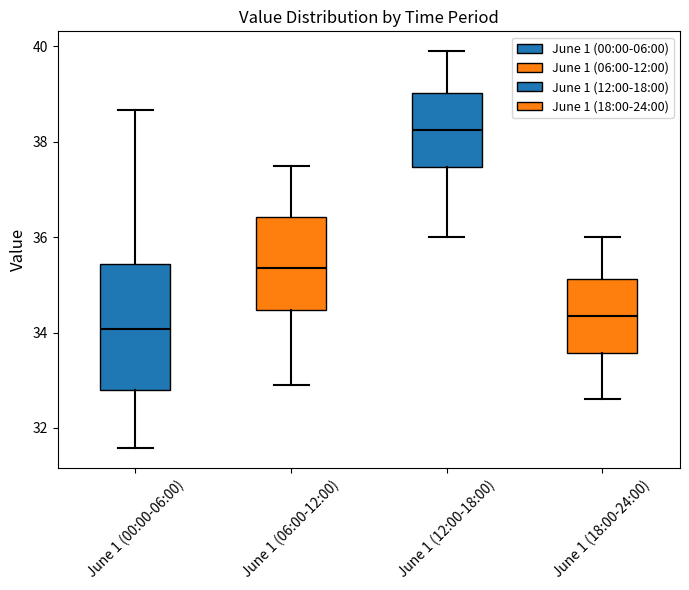

Where is the upper edge of the box for June 1 (00:00-06:00) on the y-axis? The values are not printed on the chart, so give them approximately, as read against the axis.

35.4